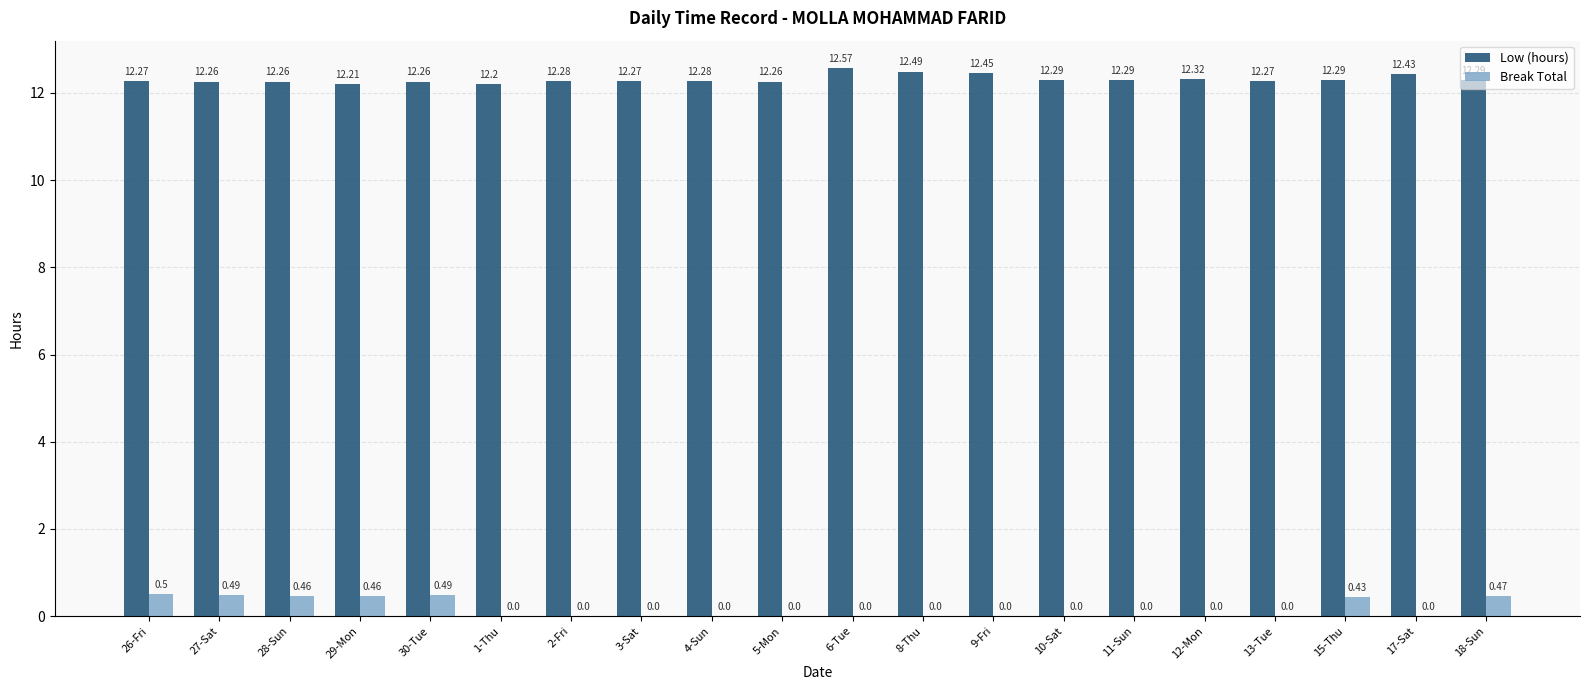

At which category is the sum across all series the highest?

26-Fri